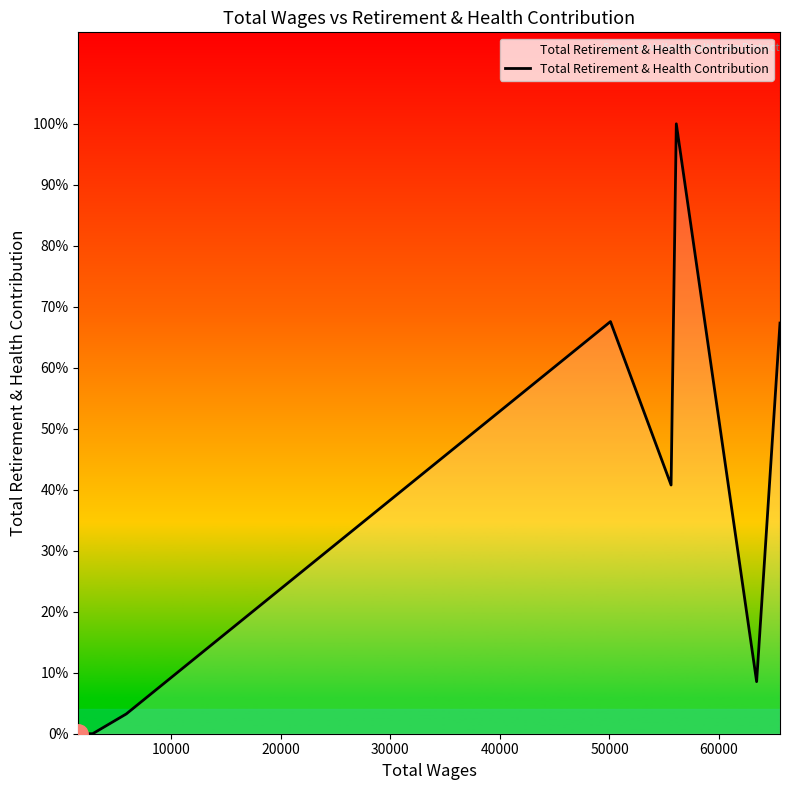

Does the chart display data point markers on the line(s)?

No